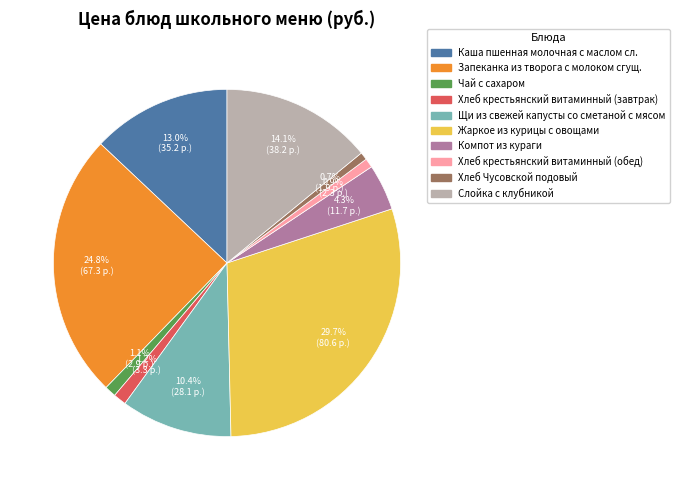

Between Щи из свежей капусты со сметаной с мясом and Слойка с клубникой, which is larger?

Слойка с клубникой